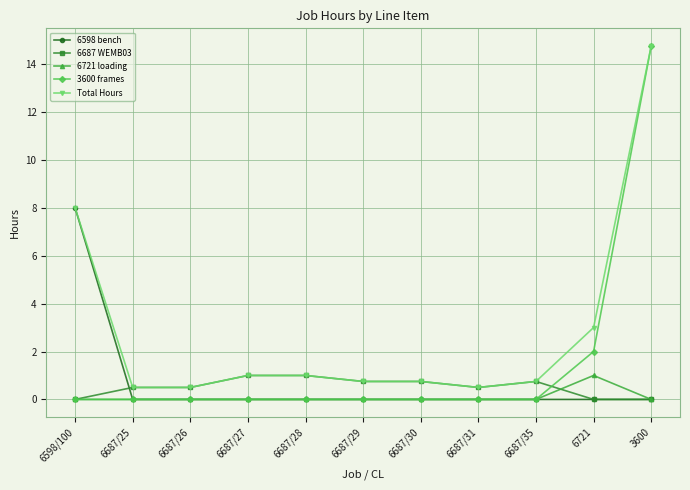

Which category has the highest value across all series?

3600